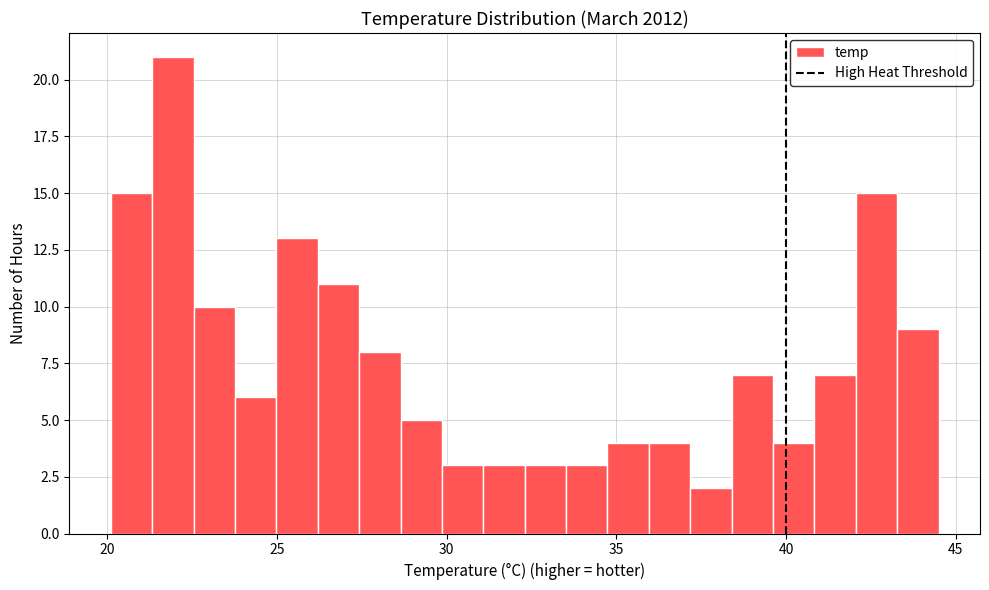

Around what value on the x-axis is the tallest bar? Give the approximate position of its centre, as read against the axis.

22.0